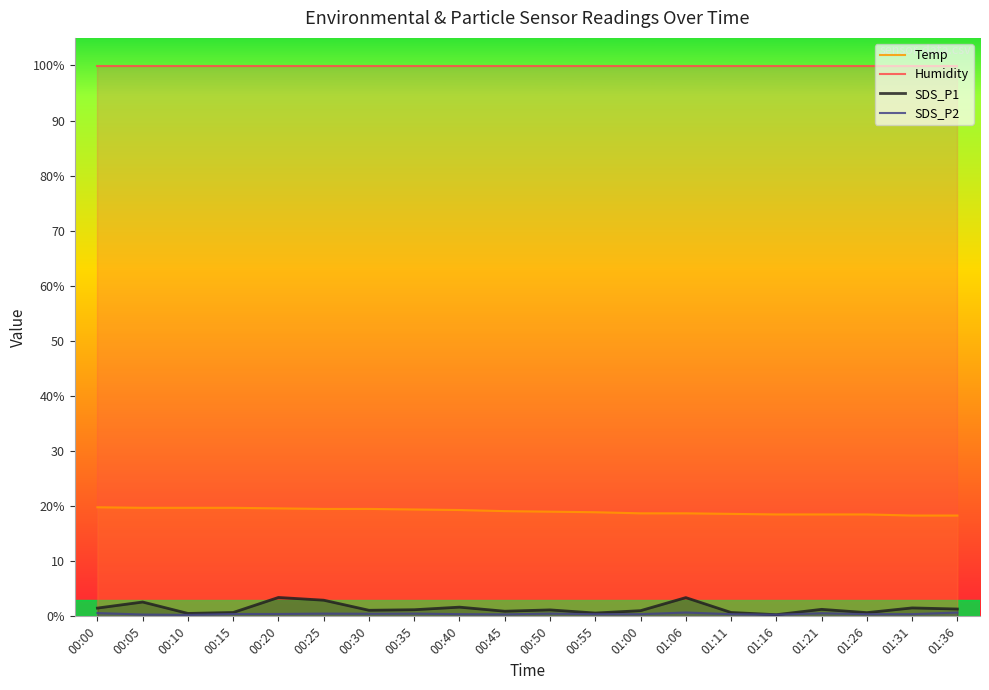

At 00:05, list the series in order from largest to smallest.

Humidity, Temp, SDS_P1, SDS_P2